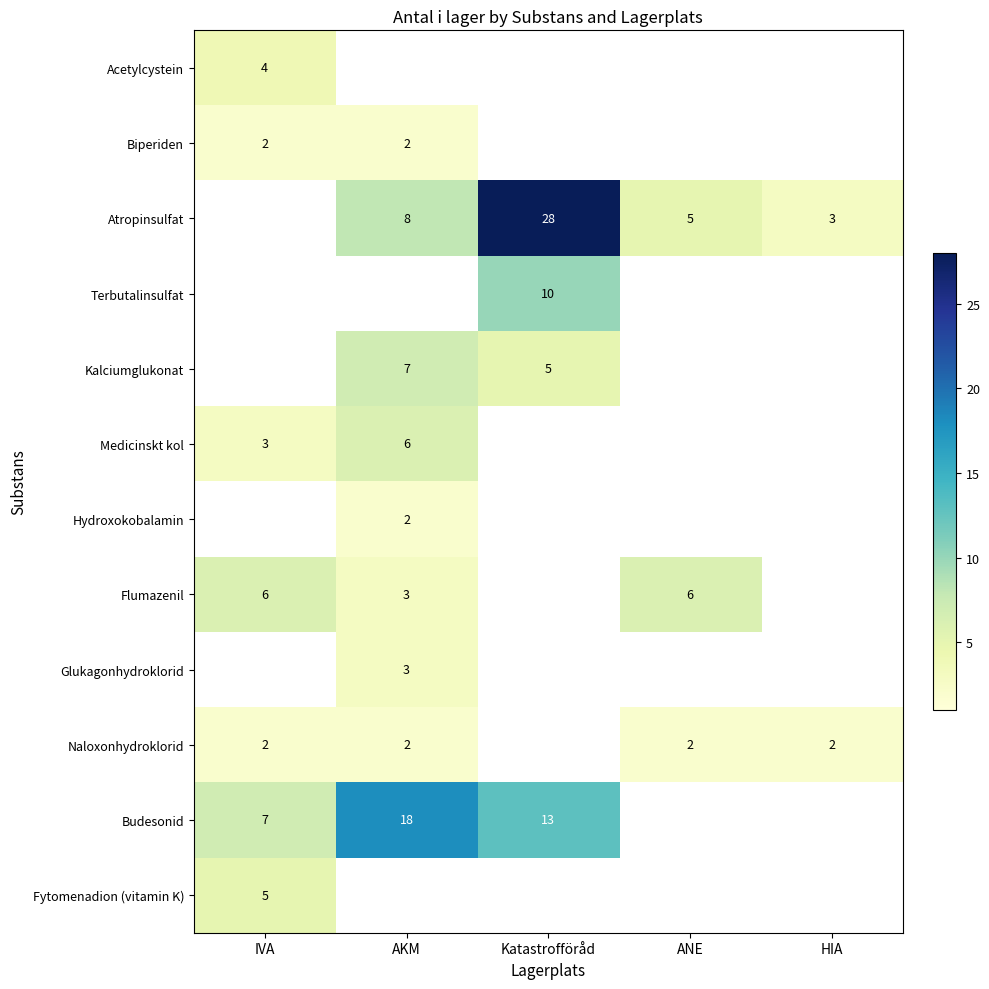

How many series are shown in this chart?

12